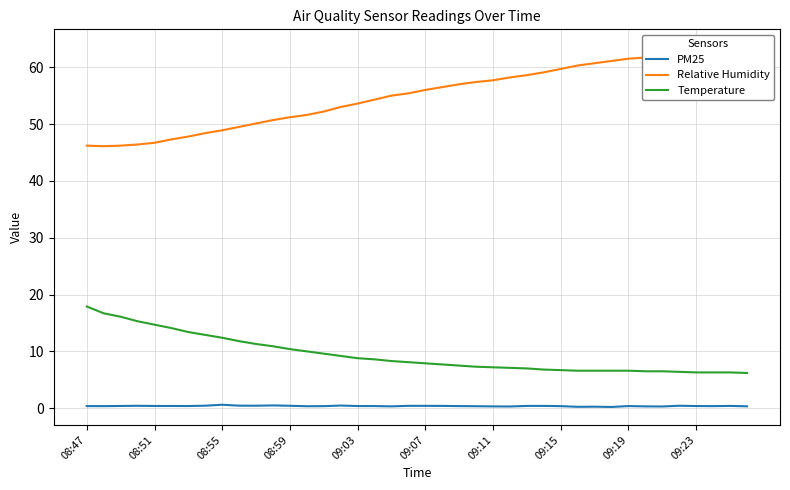

What is the lowest value of the PM25 series?

0.2